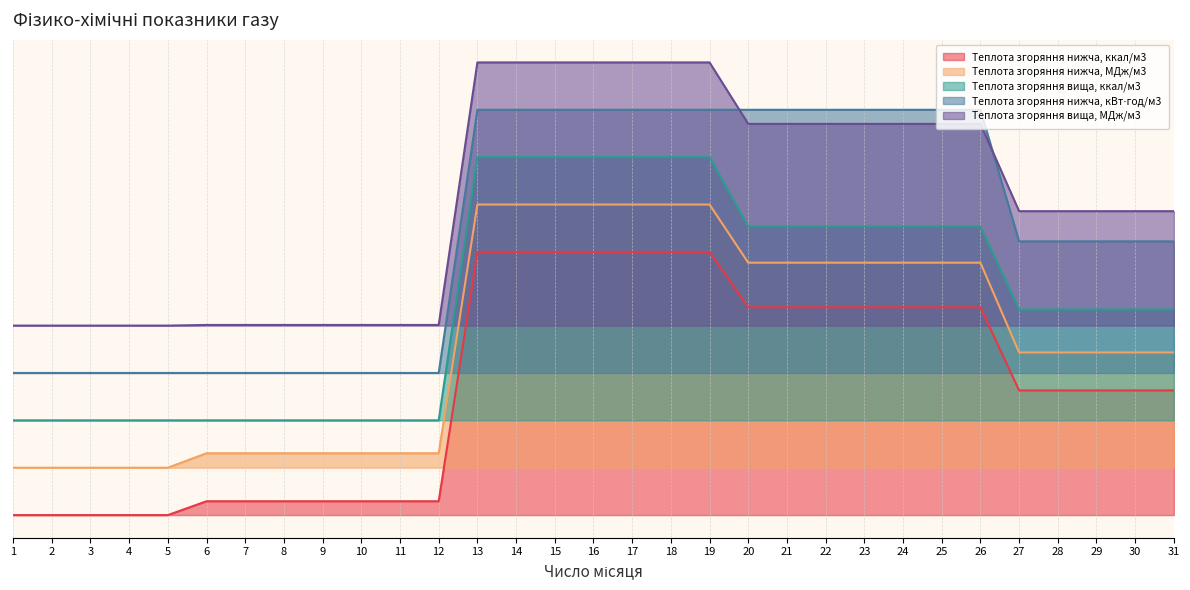

True or false: Теплота згоряння вища, ккал/м3 and Теплота згоряння нижча, кВт⋅год/м3 intersect in this chart.

False